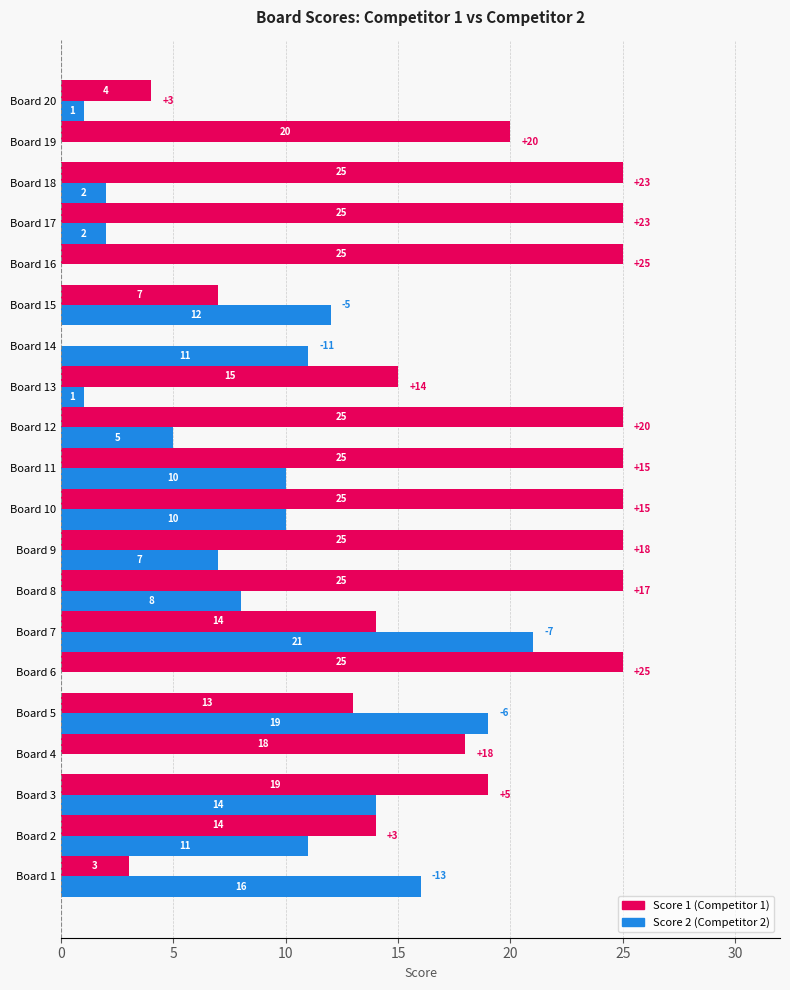

What is the total value across all series at Board 13?

16